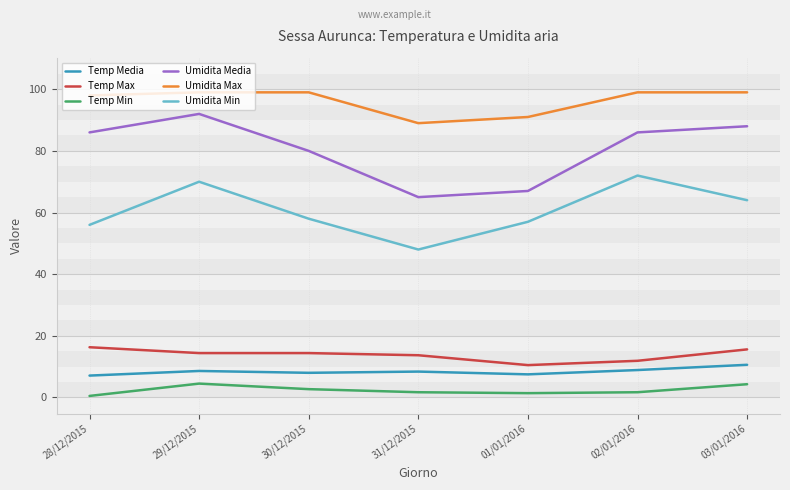

What is the difference between the second highest and minimum values in the Umidita Min series?

22.0